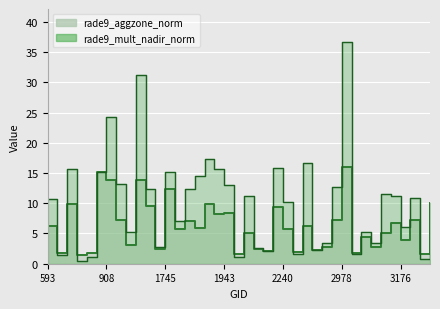

What is the value of the rade9_aggzone_norm point at the 11th from the left?

9.5